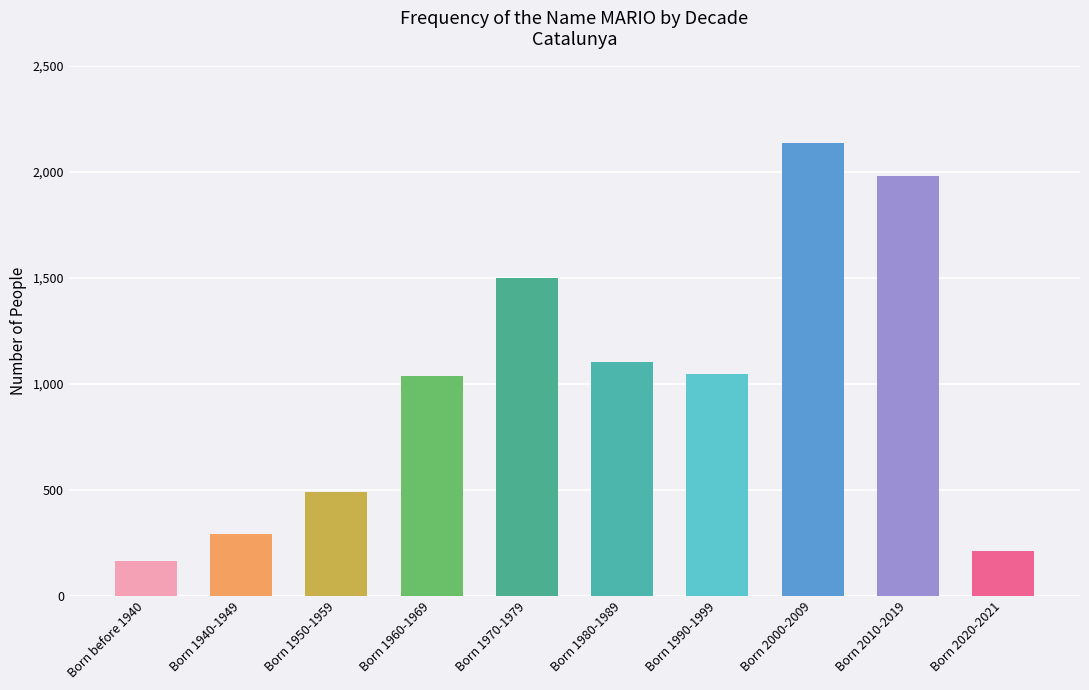

Which has a higher value, Born 2010-2019 or Born 2000-2009?

Born 2000-2009